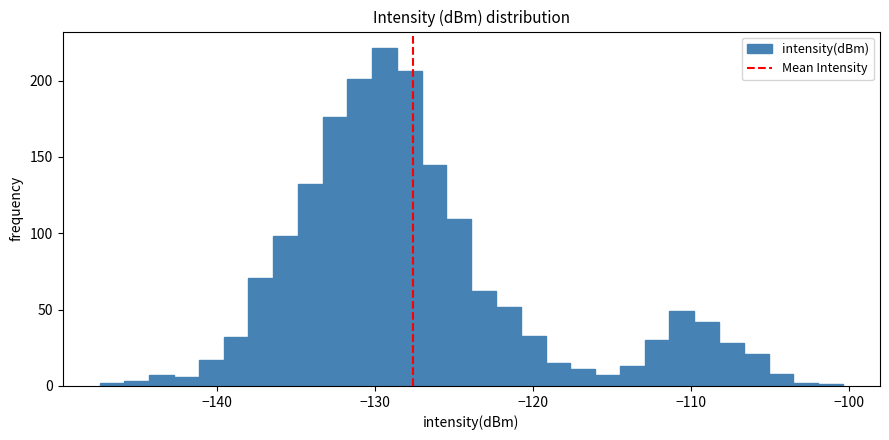

Read against the x-axis, roughly where is the centre of the tallest bar?

-129